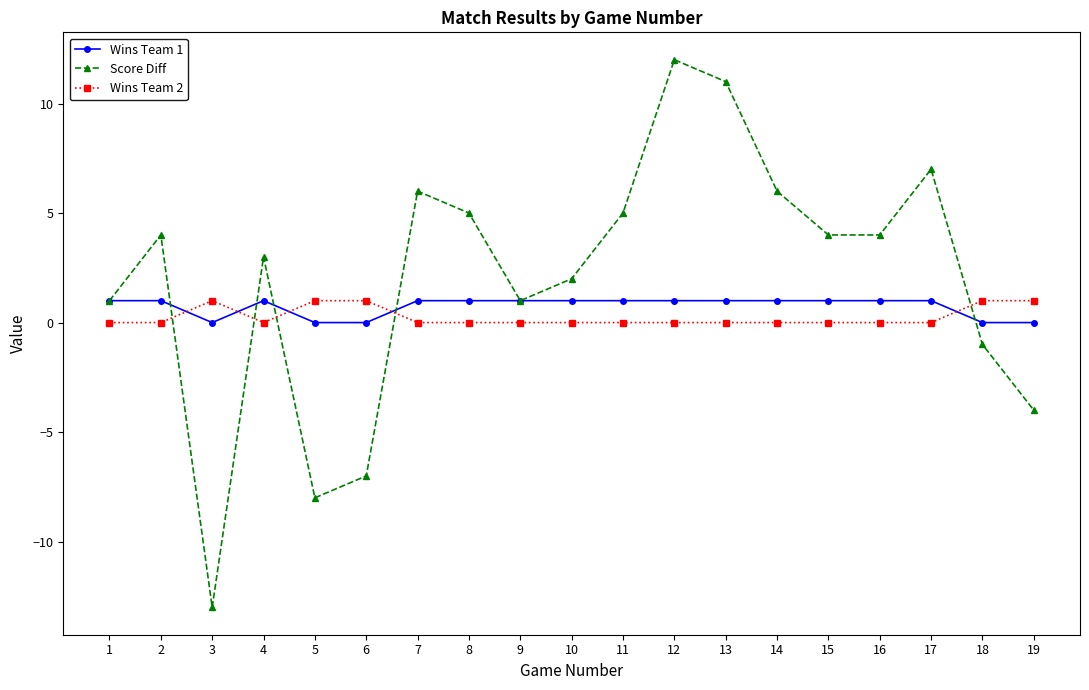

Reading left to right, transcribe all the data shown in this chart.

Wins Team 1: 1	1	0	1	0	0	1	1	1	1	1	1	1	1	1	1	1	0	0
Score Diff: 1	4	-13	3	-8	-7	6	5	1	2	5	12	11	6	4	4	7	-1	-4
Wins Team 2: 0	0	1	0	1	1	0	0	0	0	0	0	0	0	0	0	0	1	1